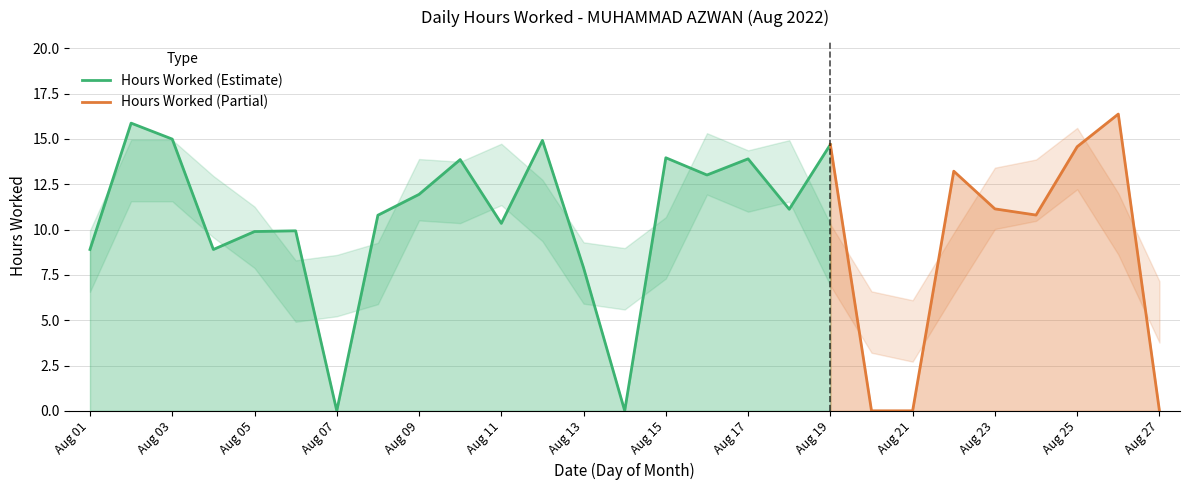

Reading right to left, what are all the values shown in this chart?

0.0	16.4	14.6	10.8	11.1	13.2	0.0	0.0	14.7	11.1	13.9	13.0	14.0	0.0	7.9	14.9	10.3	13.9	11.9	10.8	0.0	9.9	9.9	8.9	15.0	15.9	8.9